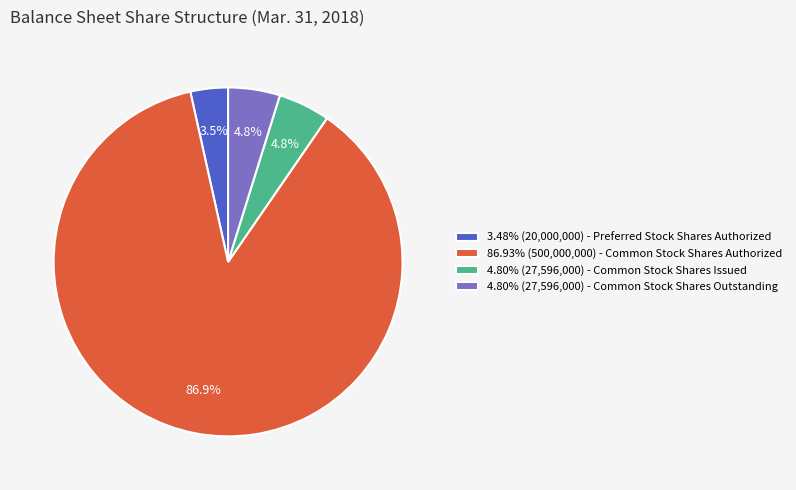

What is the ratio of the value at 4.80% (27,596,000) - Common Stock Shares Outstanding to the value at 3.48% (20,000,000) - Preferred Stock Shares Authorized?

1.4